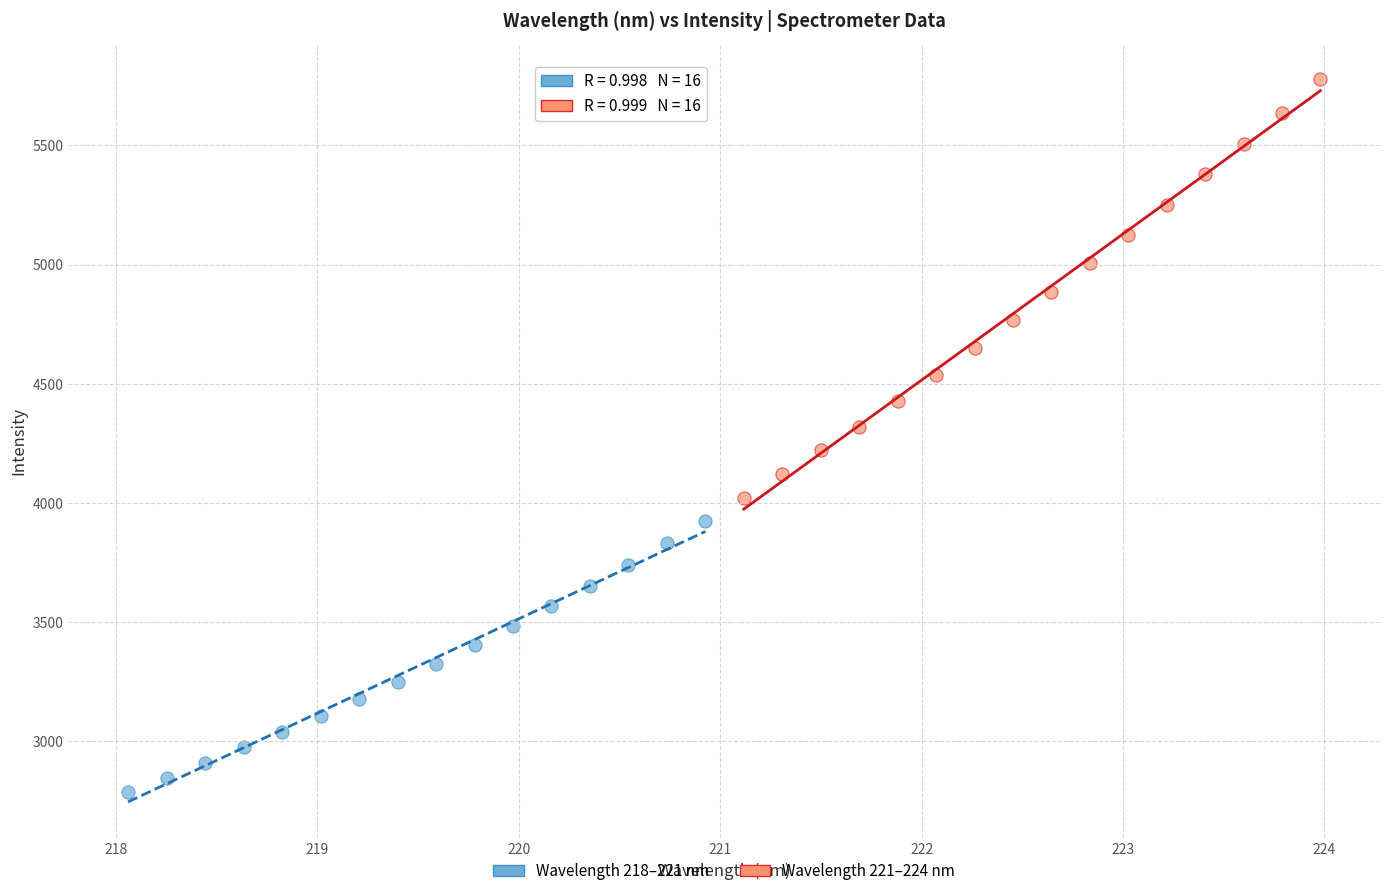

Which series contains the highest Y value?

Wavelength 221–224 nm